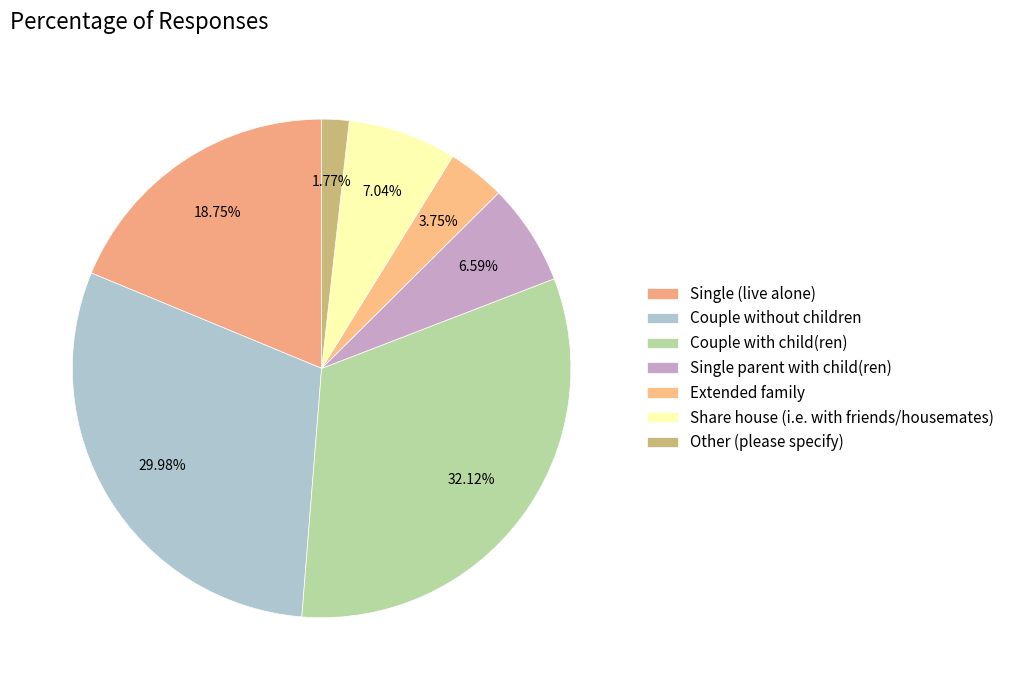

The Couple without children slice represents 22% of the pie. True or false?

False